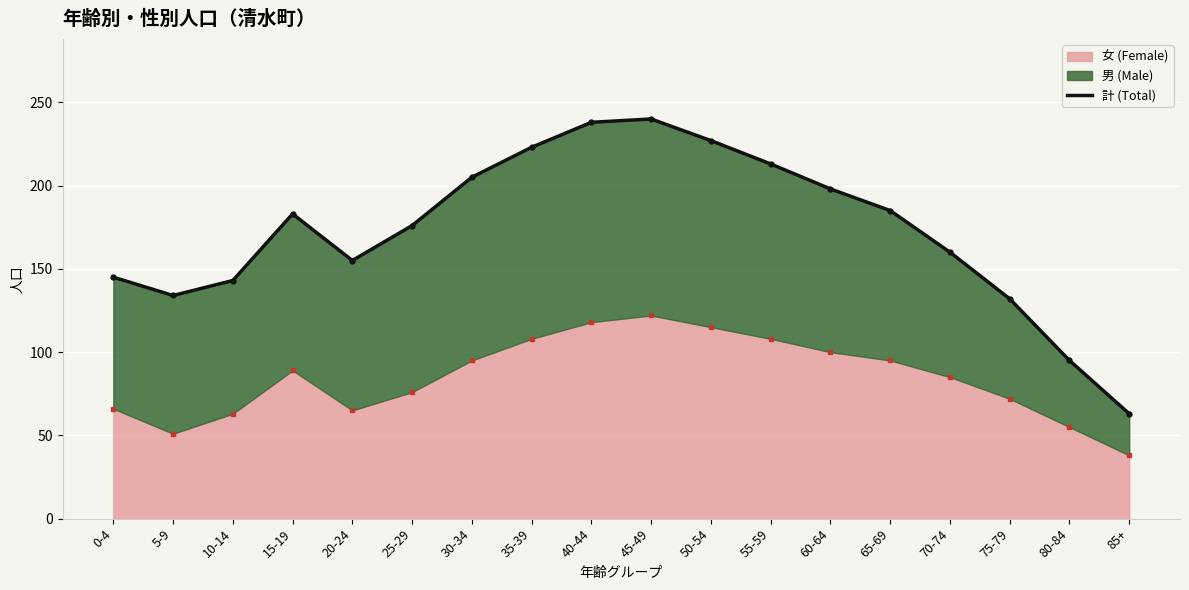

What position from the left is 85+?

18